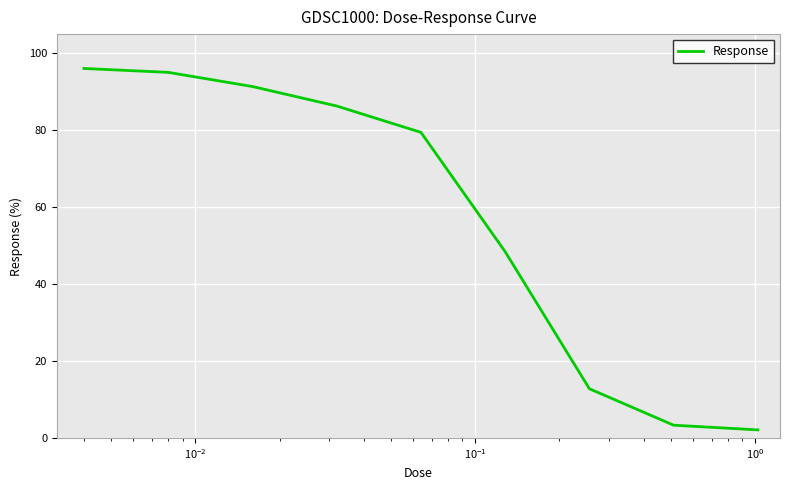

True or false: there are more than 2 points higher than both neighbors.

False